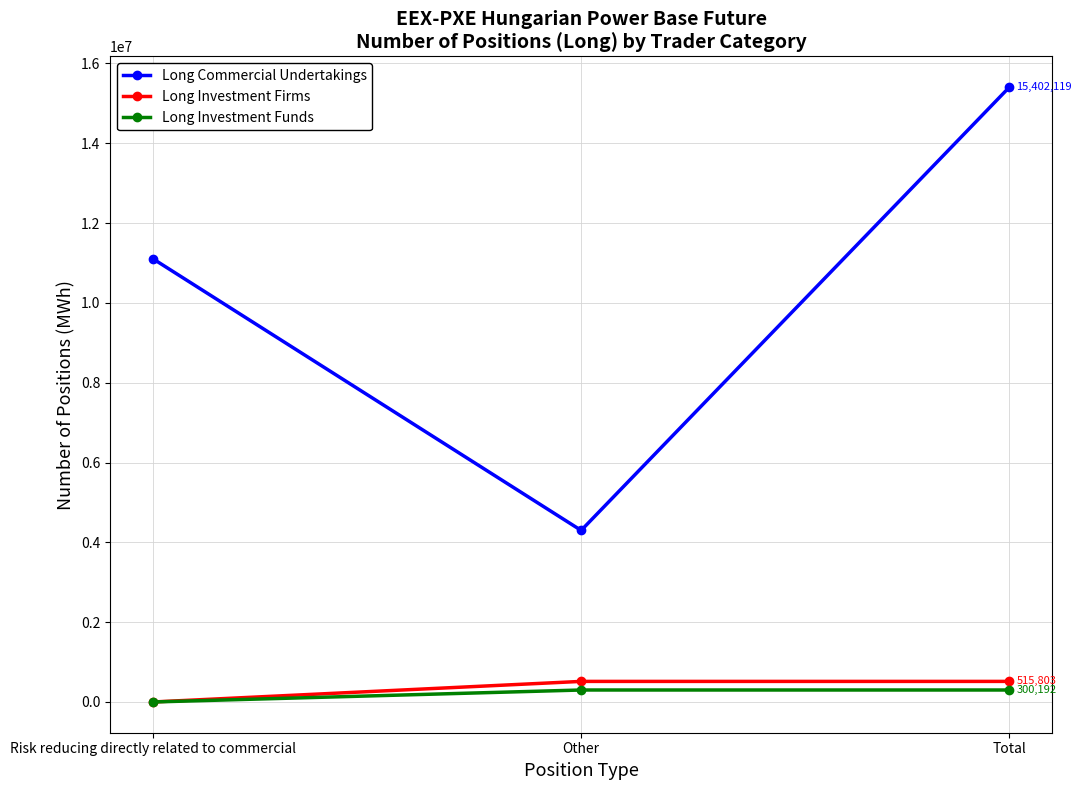

Does the chart have visible grid lines?

Yes